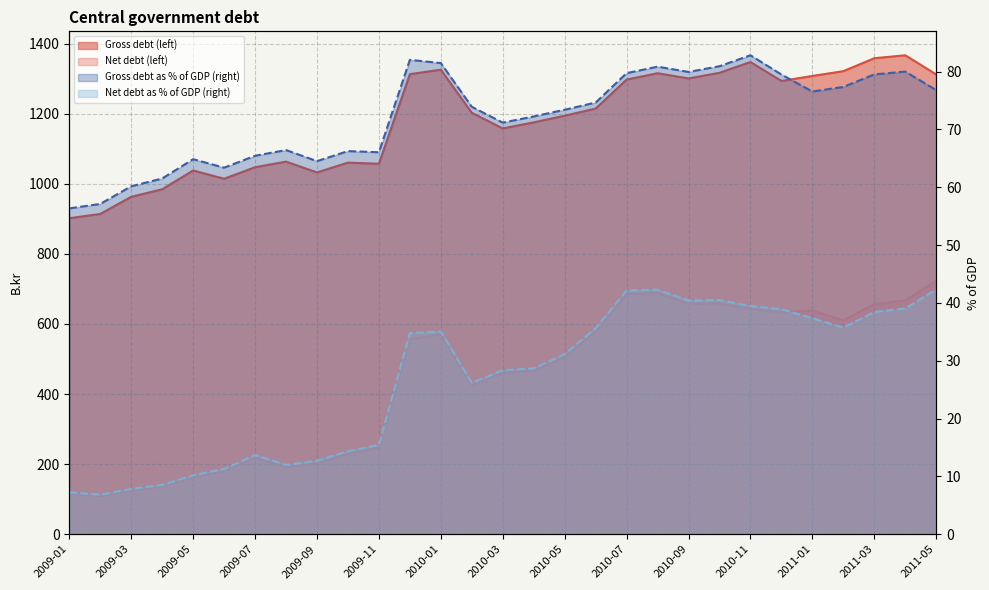

True or false: Gross debt as % of GDP (right) and Net debt as % of GDP (right) intersect in this chart.

False